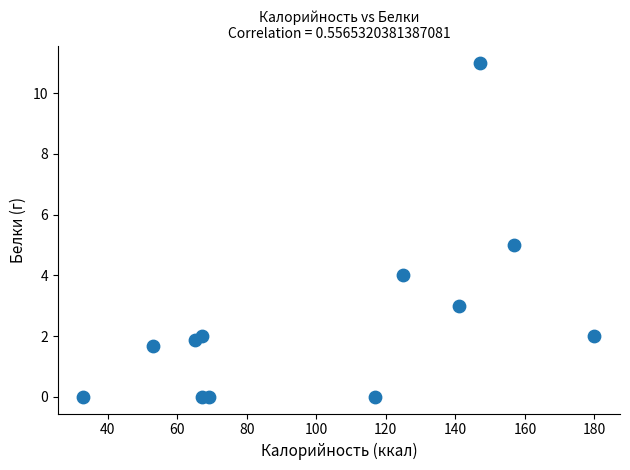

What is the range of Y values (max minus min)?

11.0